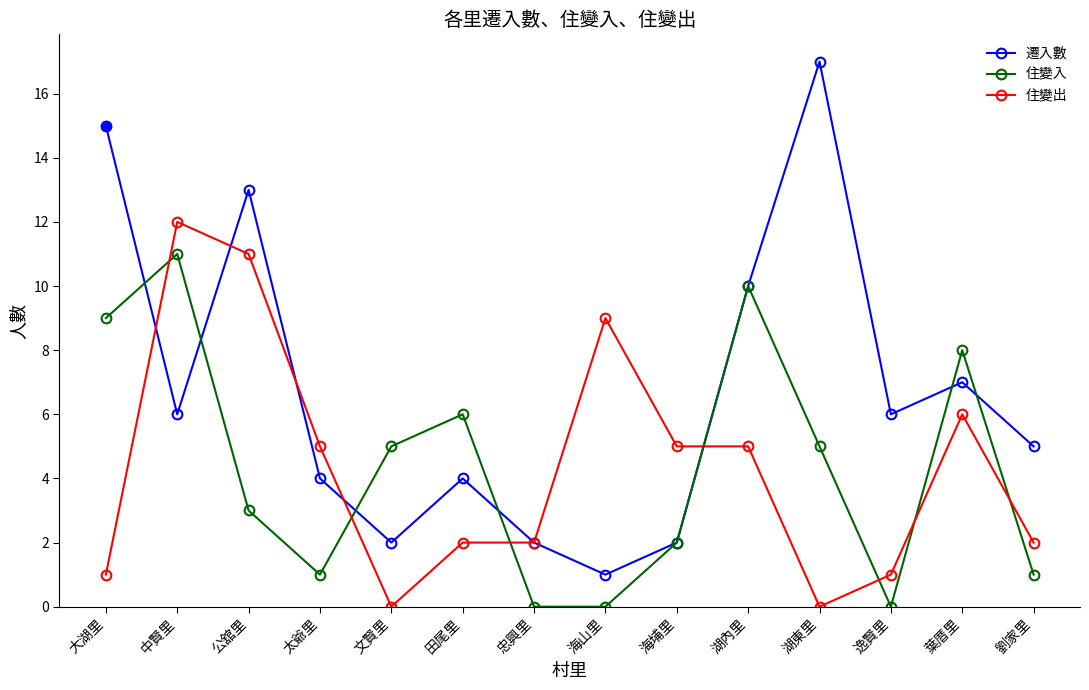

How many values in the 遷入數 series are below 6?

7